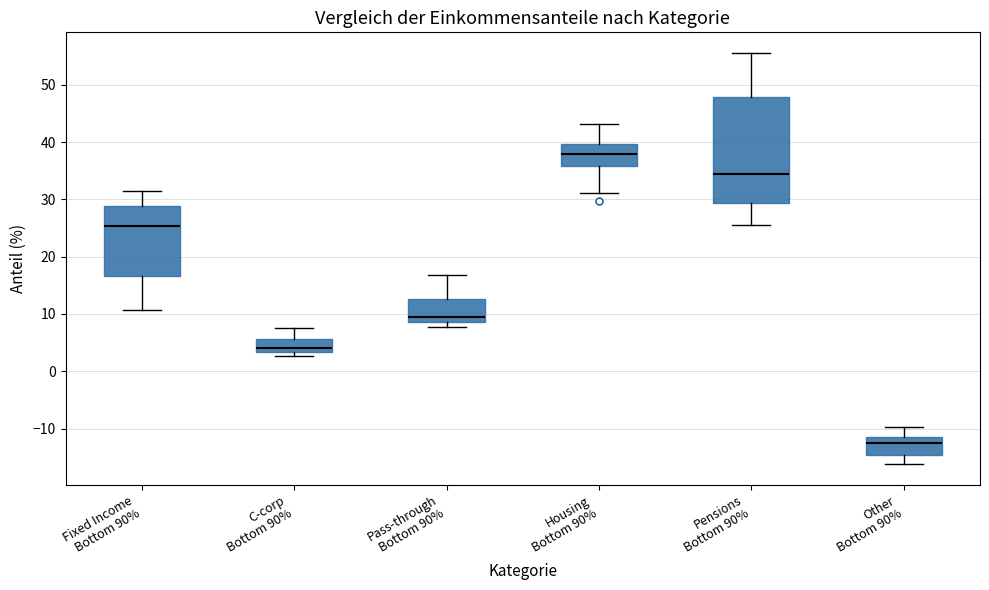

Where is the lower edge of the box for C-corp Bottom 90% on the y-axis? The values are not printed on the chart, so give them approximately, as read against the axis.

3